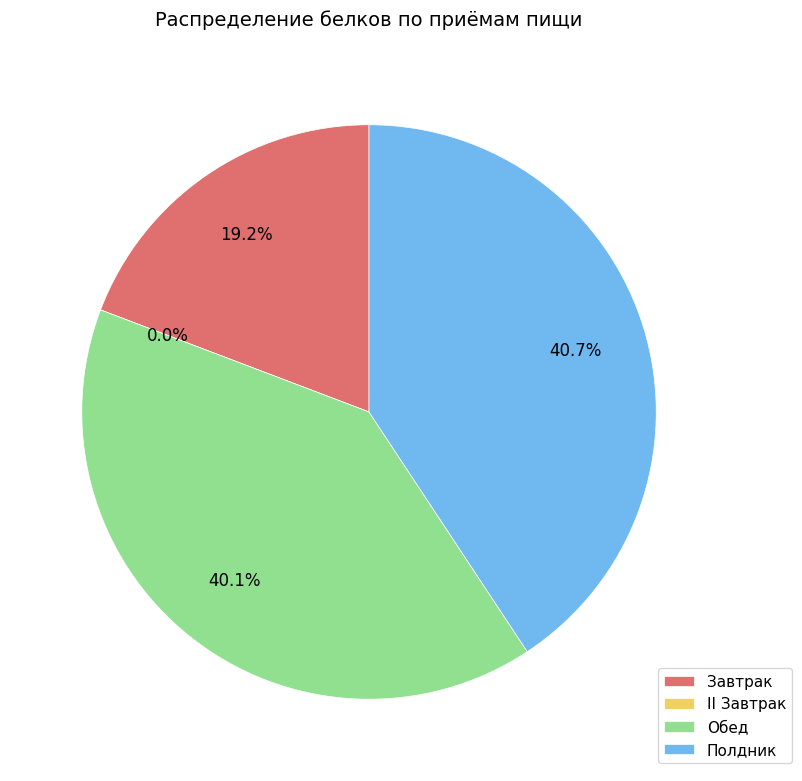

To the nearest percent, what is the difference between the Обед and Полдник slice percentages?

1%